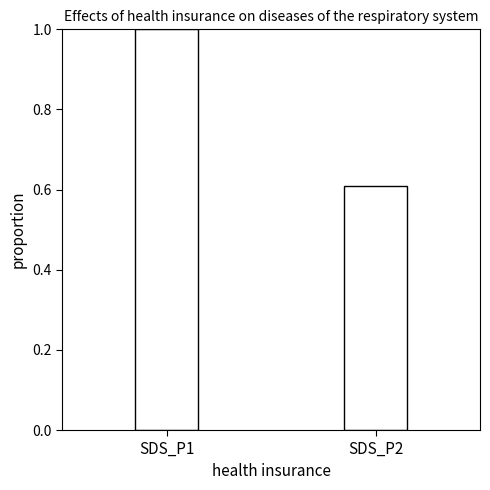

The value at SDS_P2 is 0.4. True or false?

False